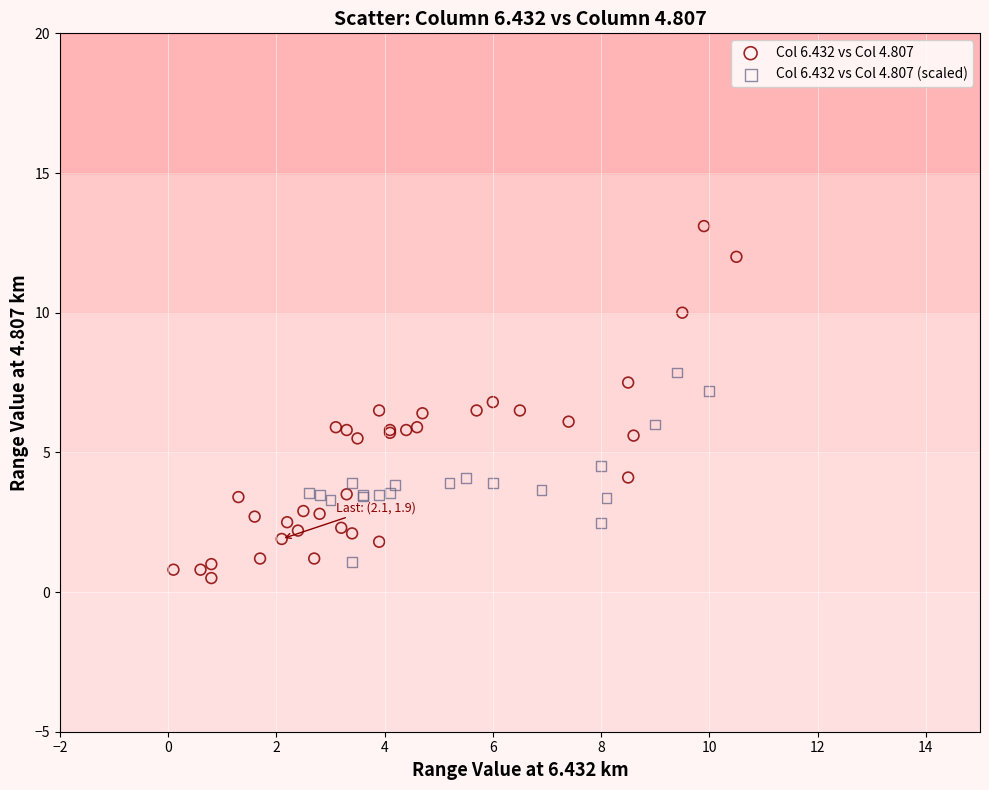

Which series has the widest spread of Y values?

Col 6.432 vs Col 4.807